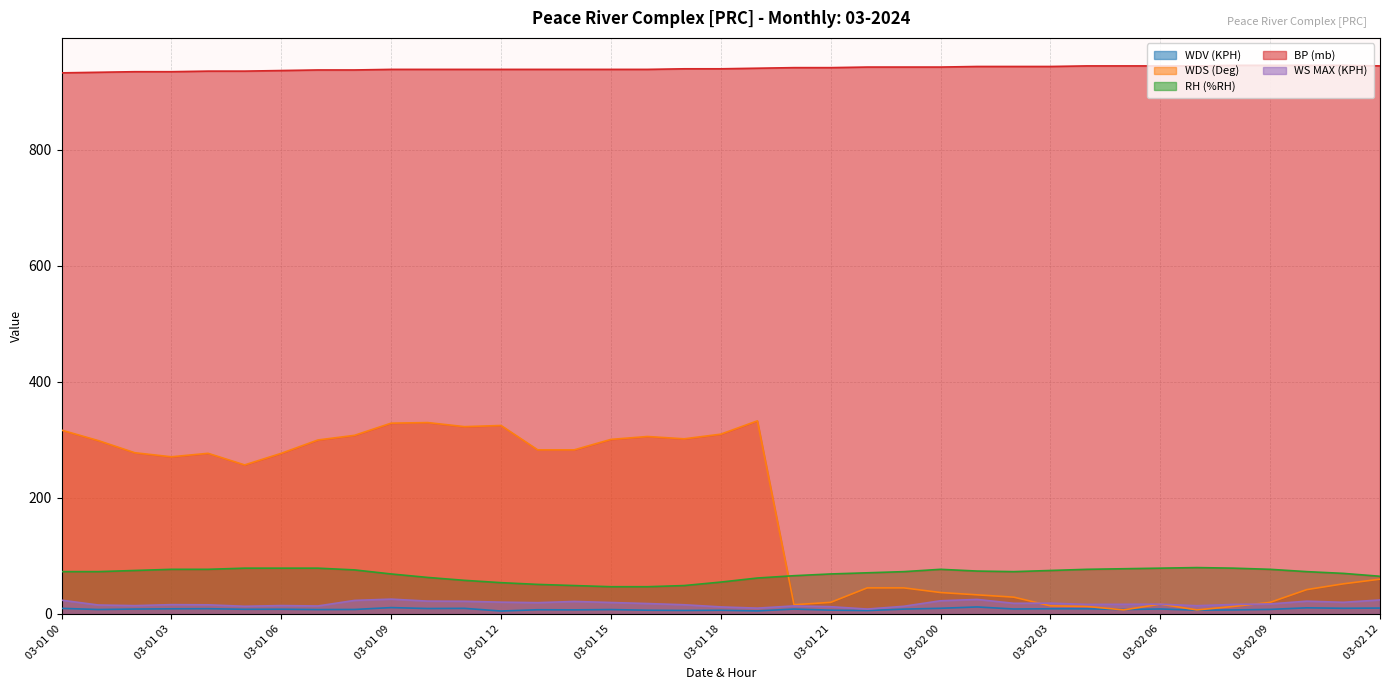

Does the chart display data point markers on the line(s)?

No